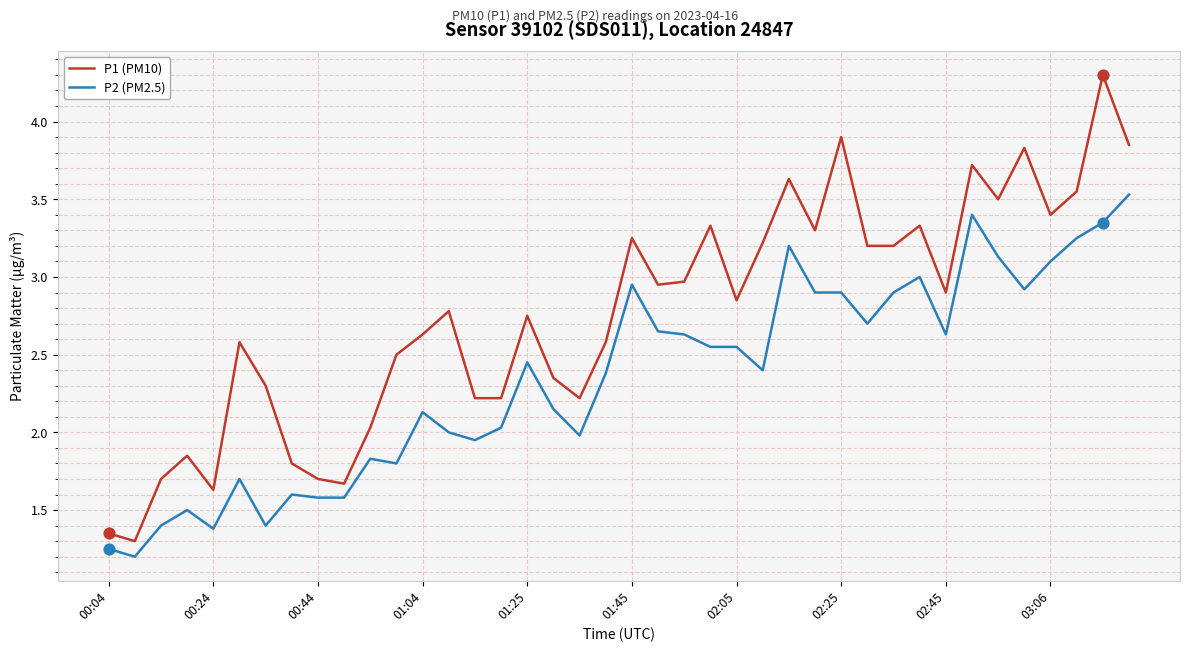

At how many categories does at least one series exceed 4?

1